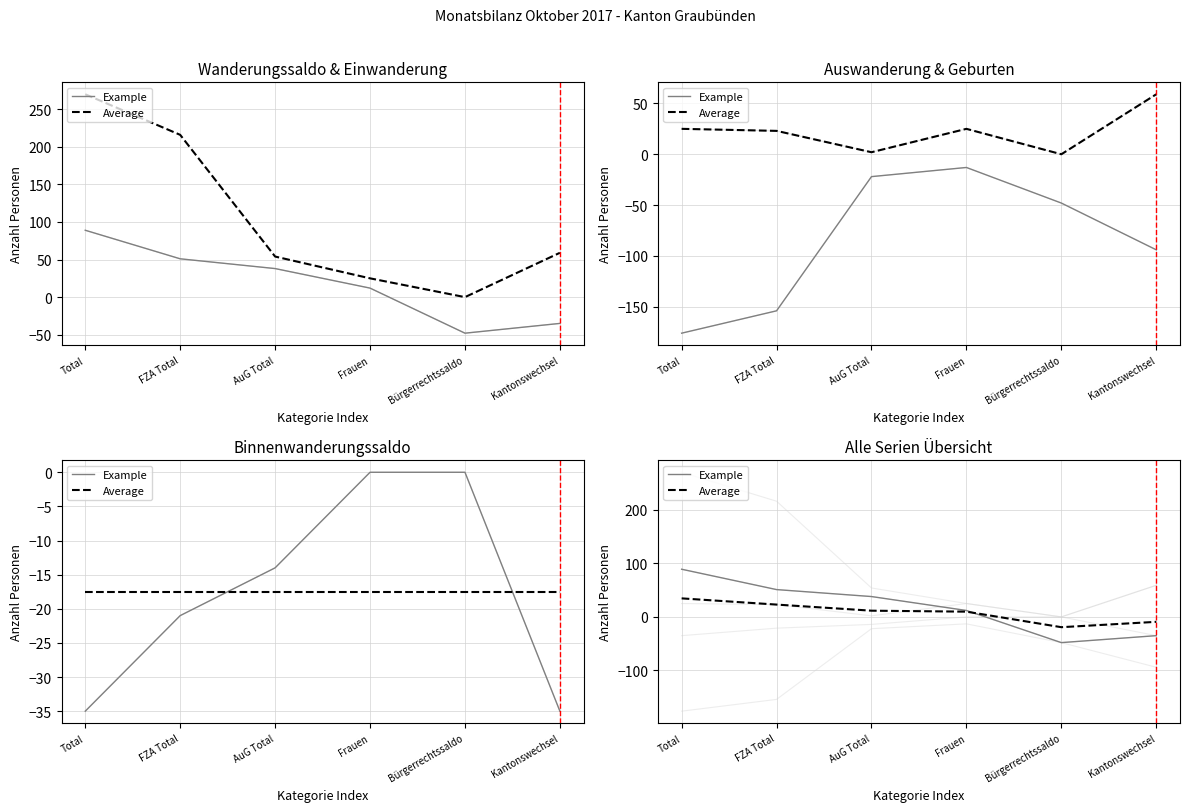

Reading right to left, extract all data points from this chart.

Example: -35.0	-48.0	12.0	38.0	51.0	89.0
Average: -9.2	-19.2	9.8	11.6	23.0	34.6